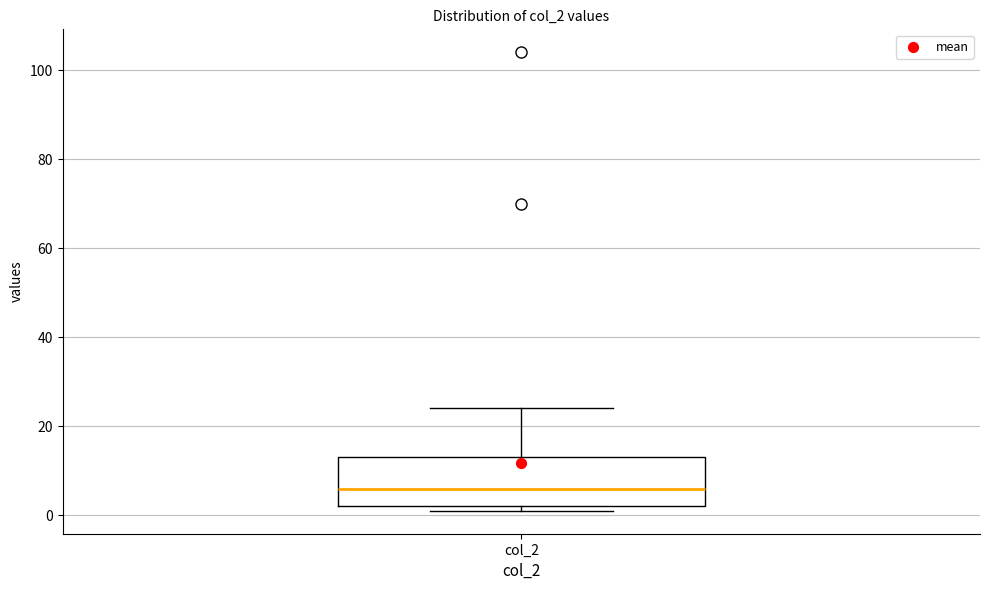

Where is the lower edge of the box for col_2 on the y-axis? The values are not printed on the chart, so give them approximately, as read against the axis.

2